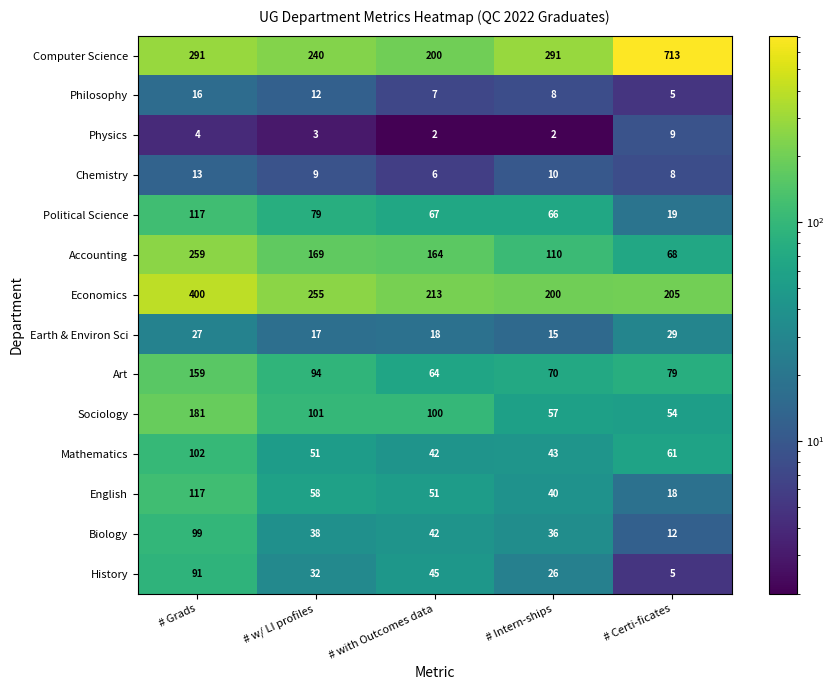

The Sociology series shows 181 at # Grads. True or false?

True